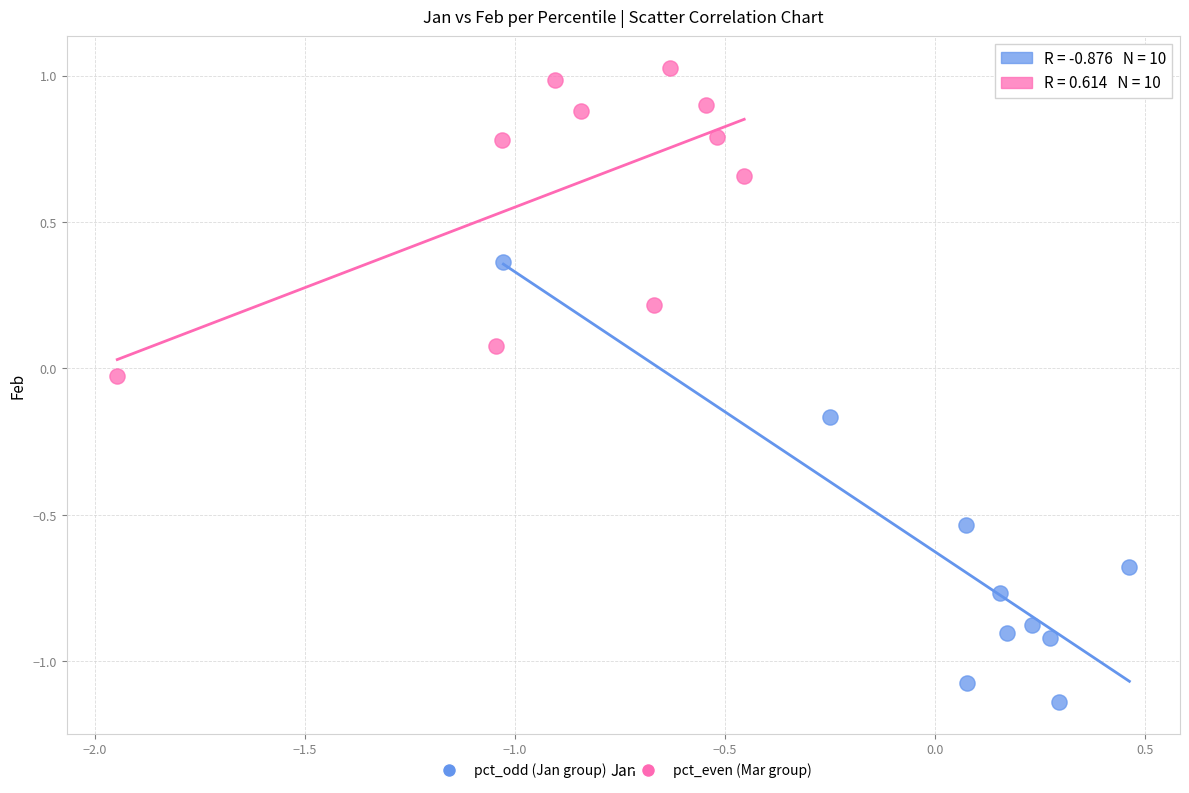

Which series contains the lowest Y value?

pct_odd (Jan group)